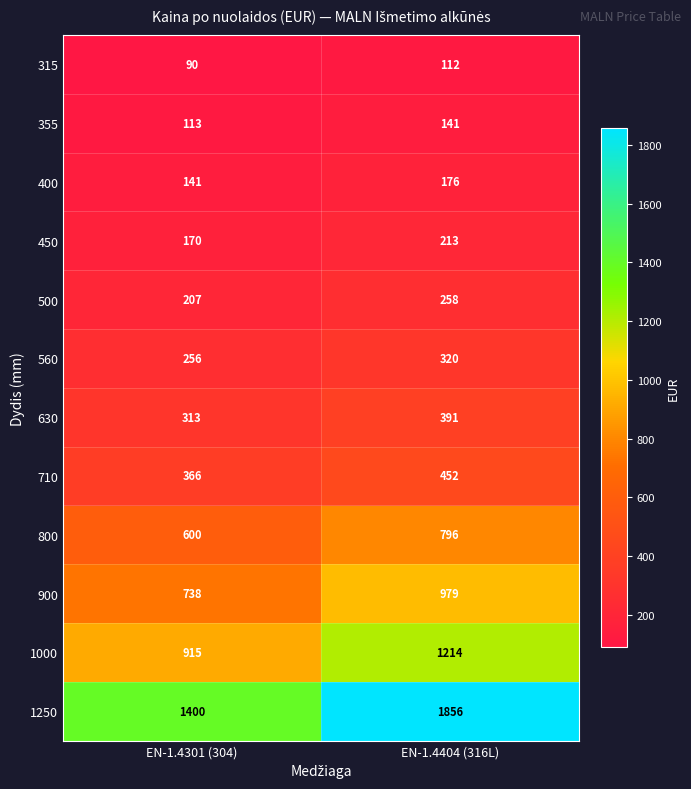

The value of 710 at EN-1.4404 (316L) is 452. True or false?

True